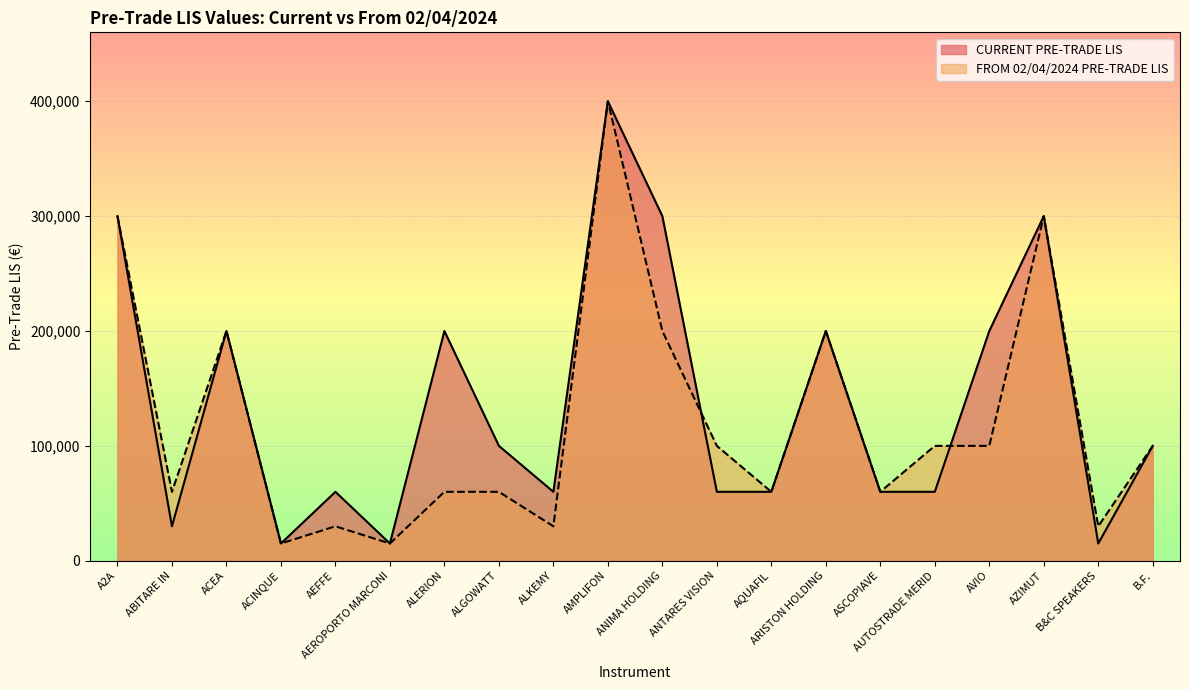

The FROM 02/04/2024 PRE-TRADE LIS series shows 74321 at ACEA. True or false?

False